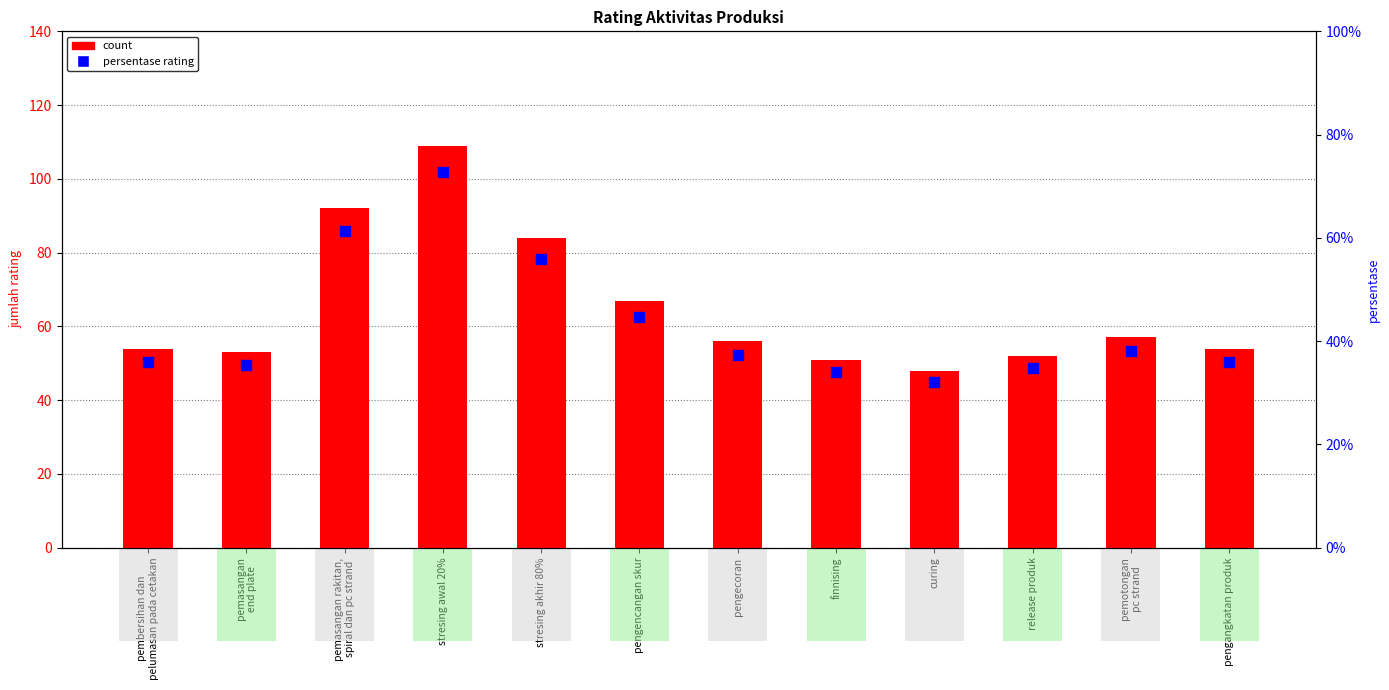

What are all the series names shown in the legend?

count, persentase rating